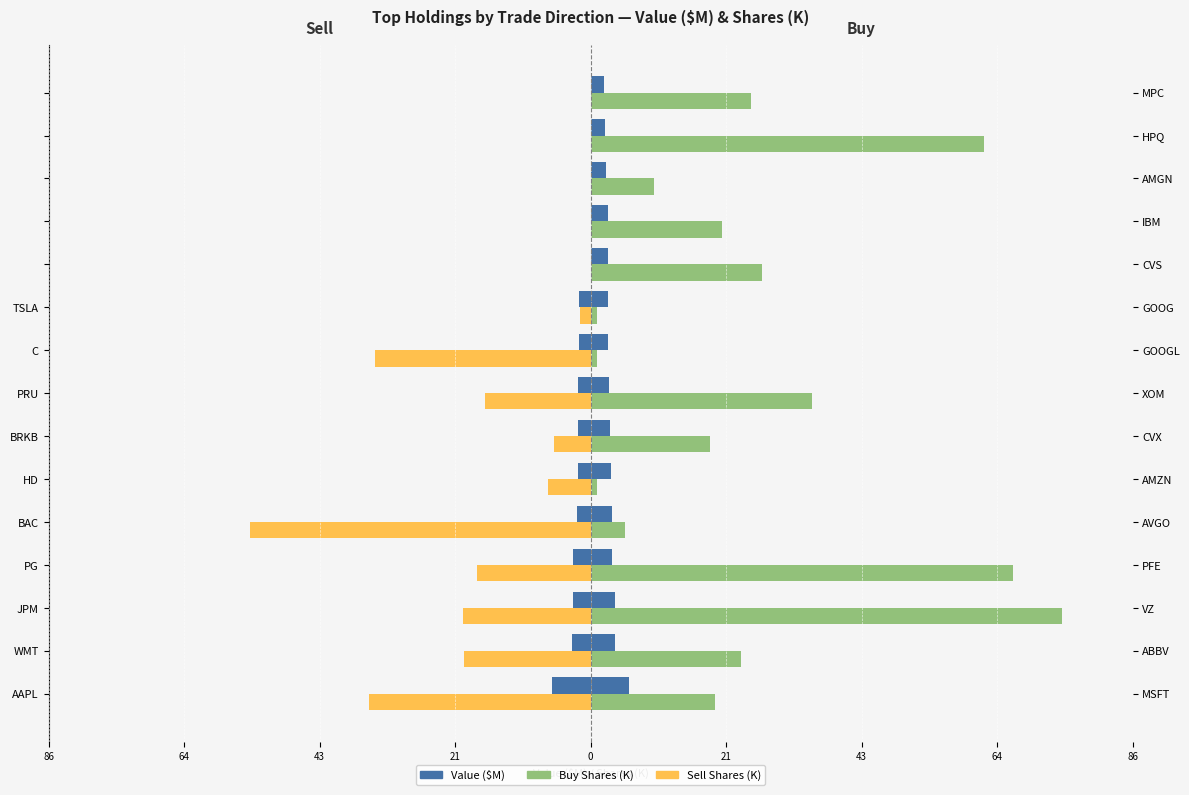

What is the minimum value for Sell - Value ($M)?

-6.1